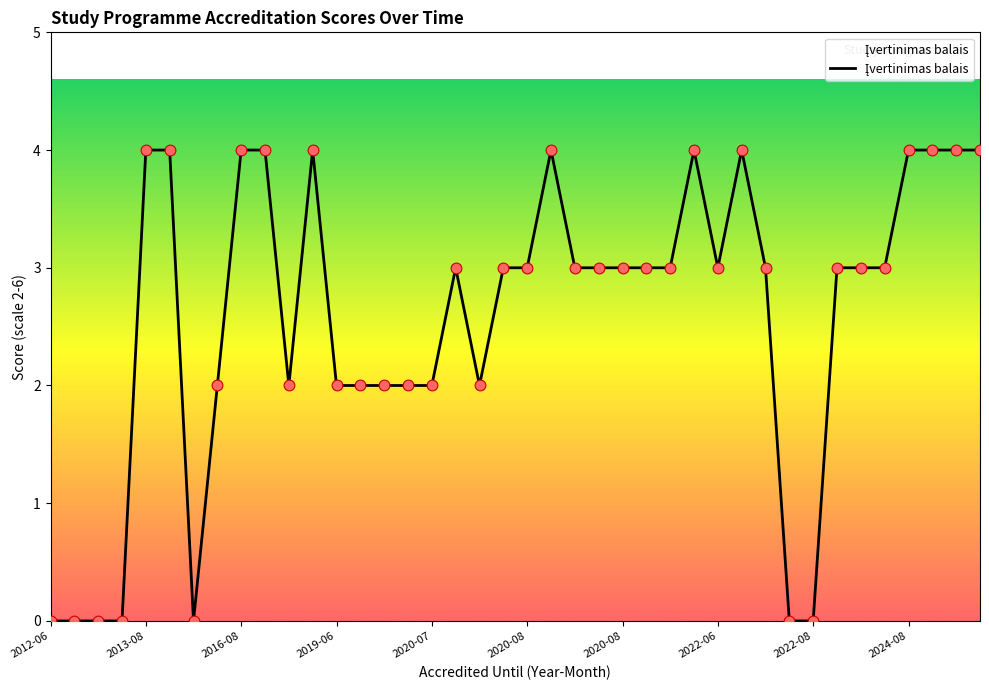

What is the difference between the maximum and minimum values?

4